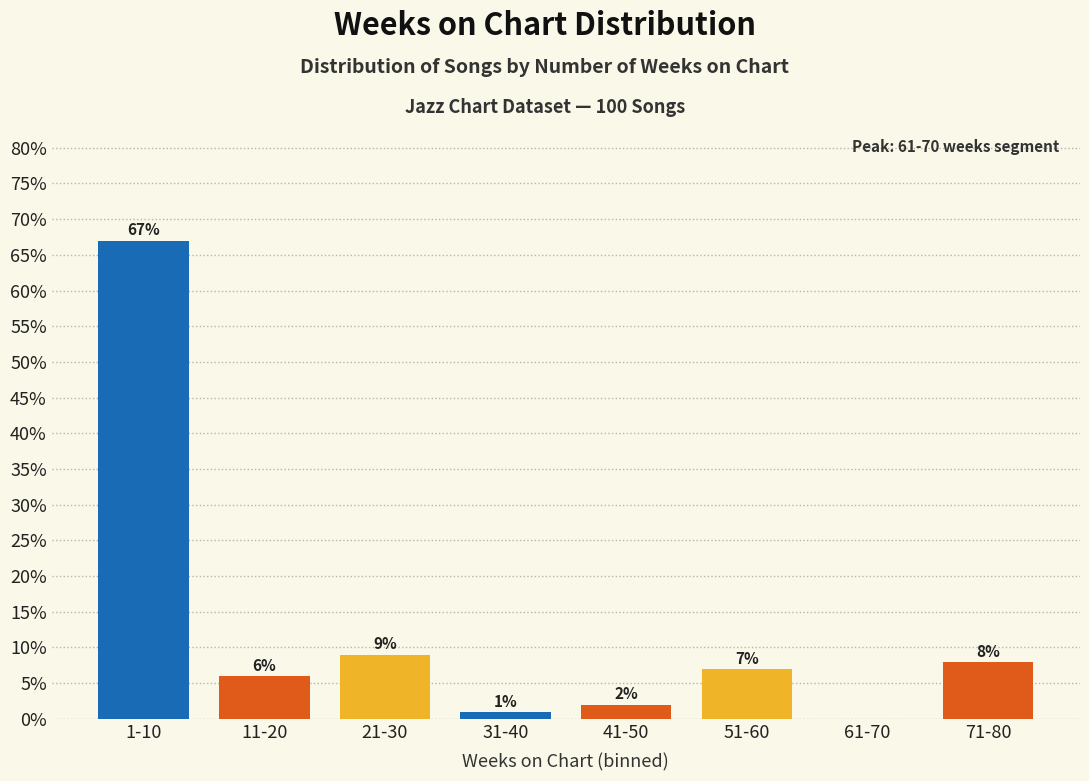

Reading left to right, transcribe all the data shown in this chart.

1-10=67.0	11-20=6.0	21-30=9.0	31-40=1.0	41-50=2.0	51-60=7.0	61-70=0.0	71-80=8.0